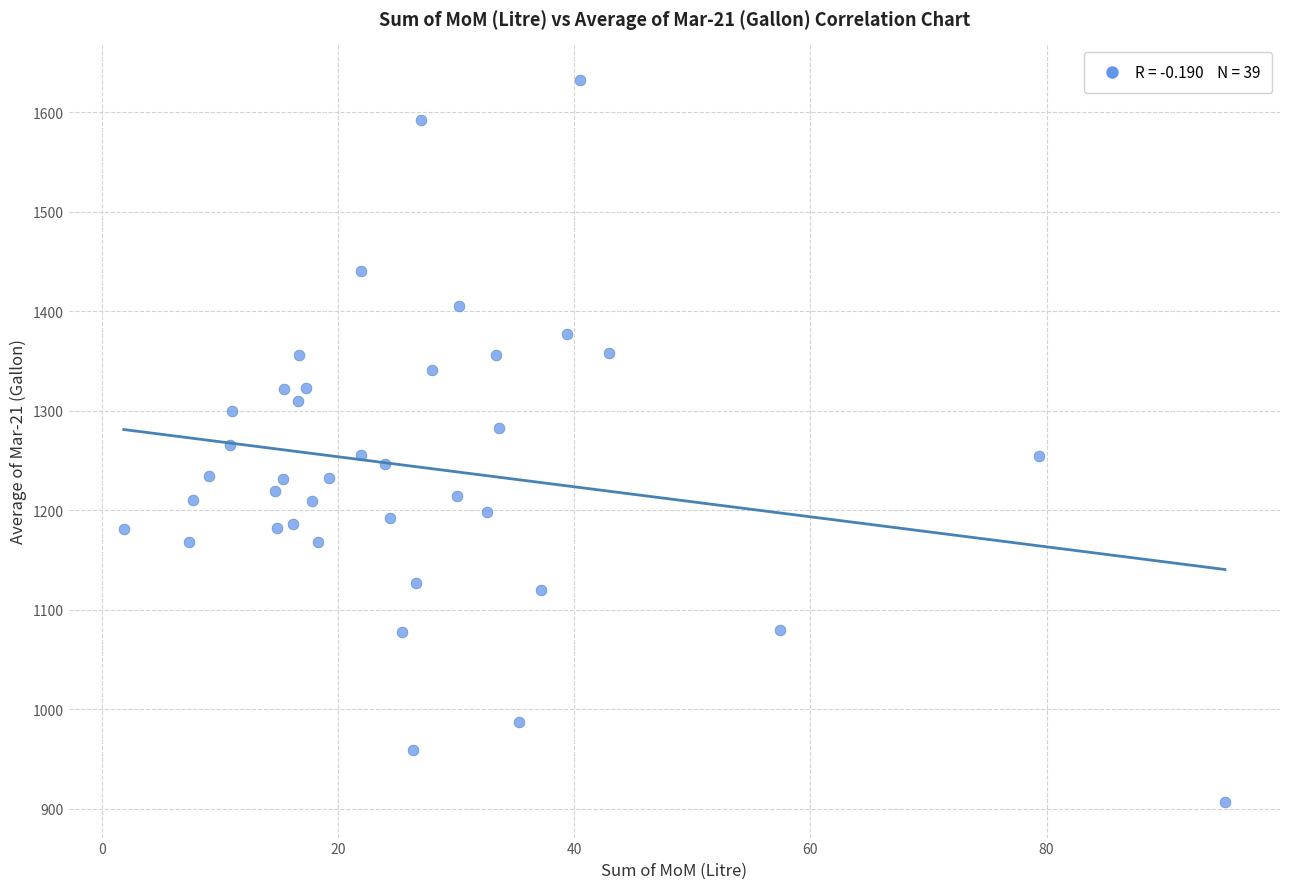

What is the range of X values (max minus min)?

93.3